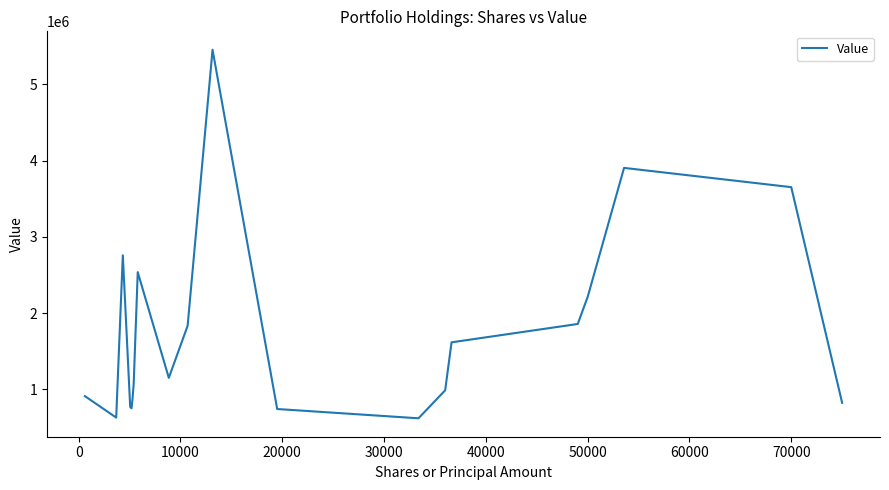

True or false: there are more than 1 points higher than both neighbors.

True